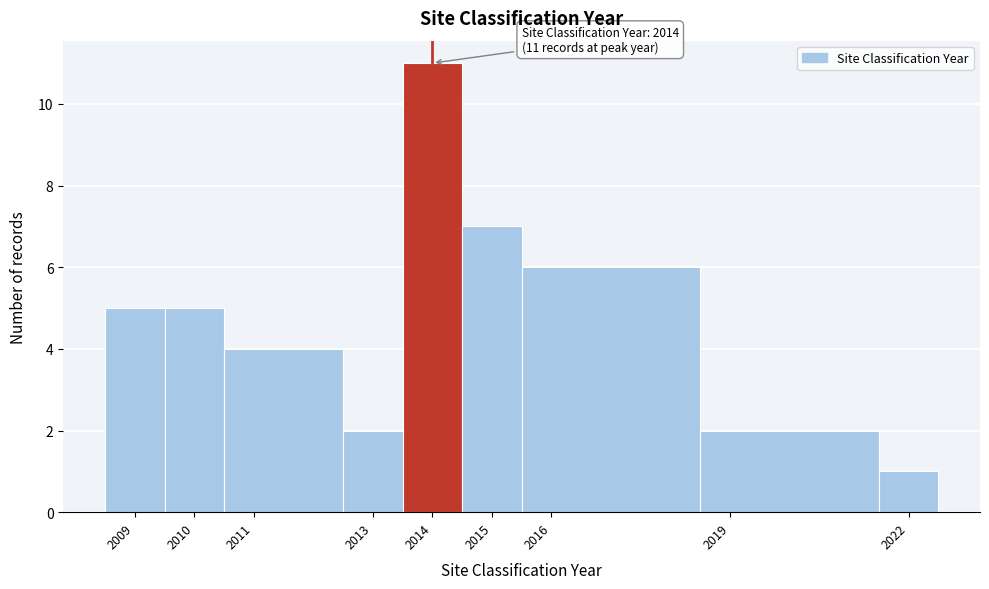

Over which range of the x-axis is the bar tallest?

2013.5 to 2014.5